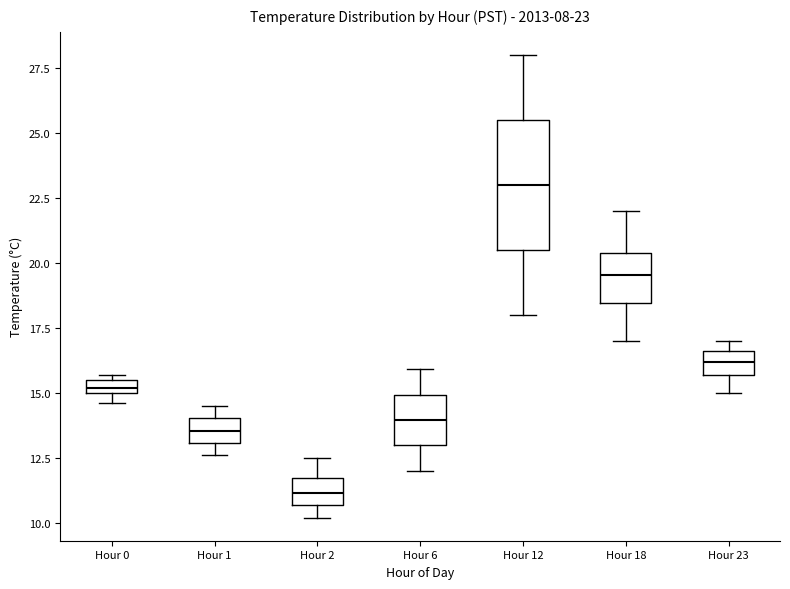

Which box has the lowest median line?

Hour 2